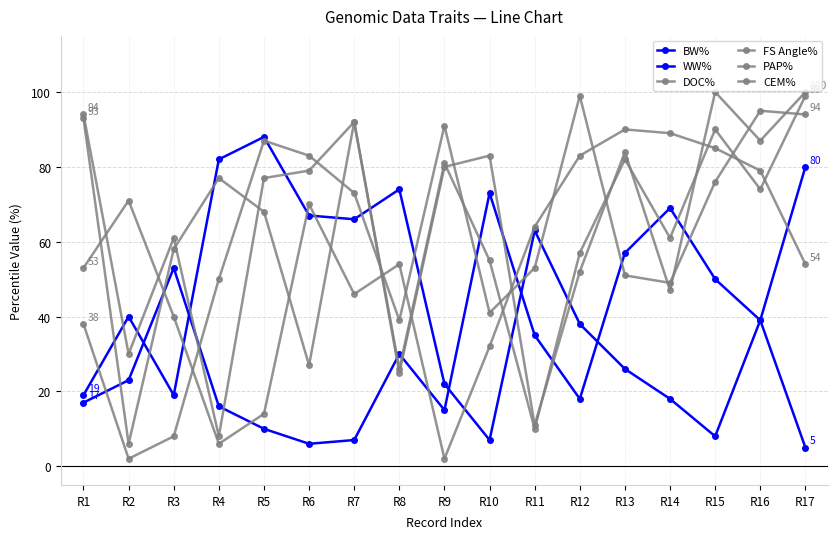

Between R7 and R6, which is larger?

R6